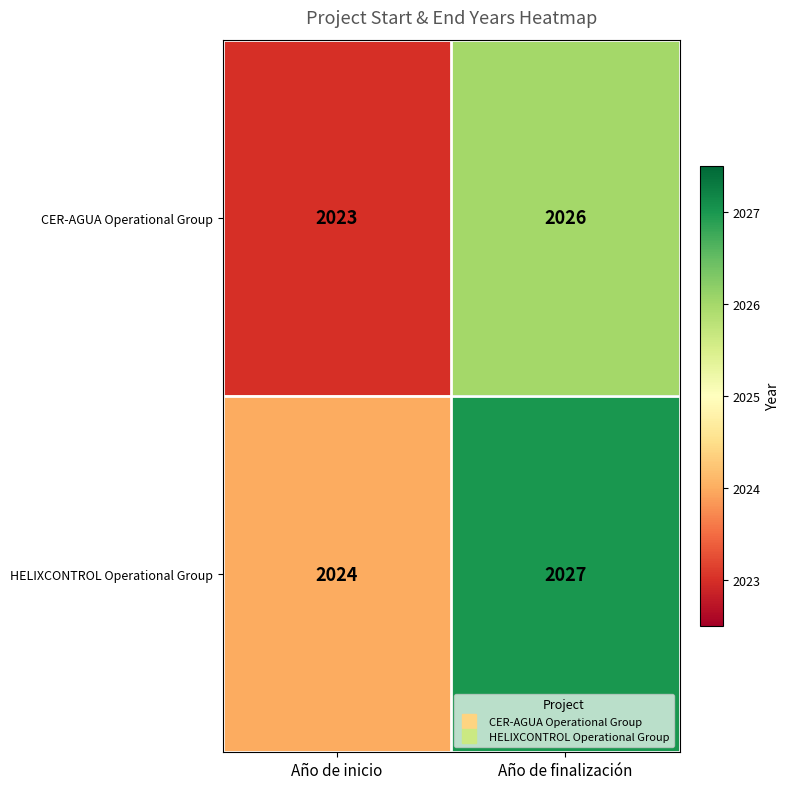

What is the difference between the maximum and minimum values in the CER-AGUA Operational Group series?

3